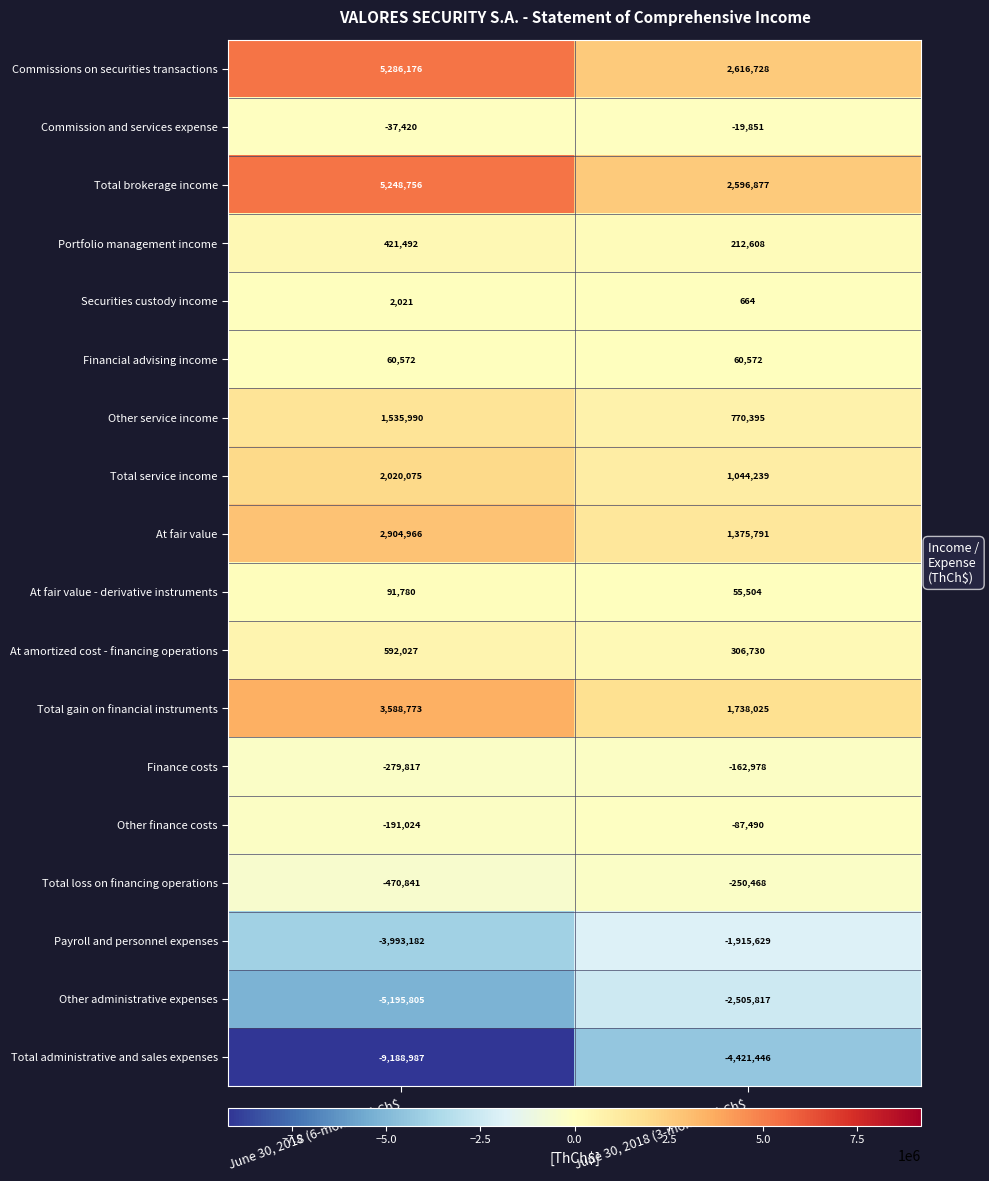

Rank the series at June 30, 2018 (6-month) ThCh$ from highest to lowest value.

Commissions on securities transactions, Total brokerage income, Total gain on financial instruments, At fair value, Total service income, Other service income, At amortized cost - financing operations, Portfolio management income, At fair value - derivative instruments, Financial advising income, Securities custody income, Commission and services expense, Other finance costs, Finance costs, Total loss on financing operations, Payroll and personnel expenses, Other administrative expenses, Total administrative and sales expenses